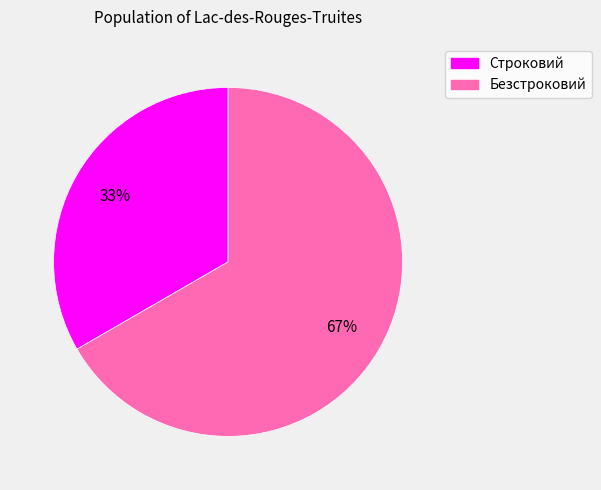

Combined, do Строковий and Безстроковий account for over 50%?

Yes